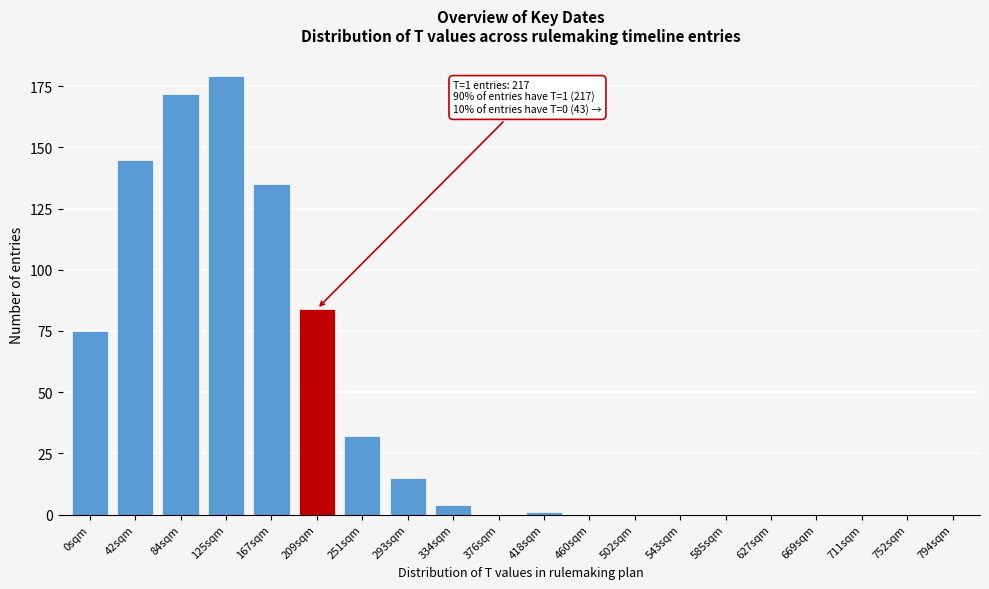

Reading left to right, transcribe all the data shown in this chart.

0sqm=75	42sqm=145	84sqm=172	125sqm=179	167sqm=135	209sqm=84	251sqm=32	293sqm=15	334sqm=4	376sqm=0	418sqm=1	460sqm=0	502sqm=0	543sqm=0	585sqm=0	627sqm=0	669sqm=0	711sqm=0	752sqm=0	794sqm=0